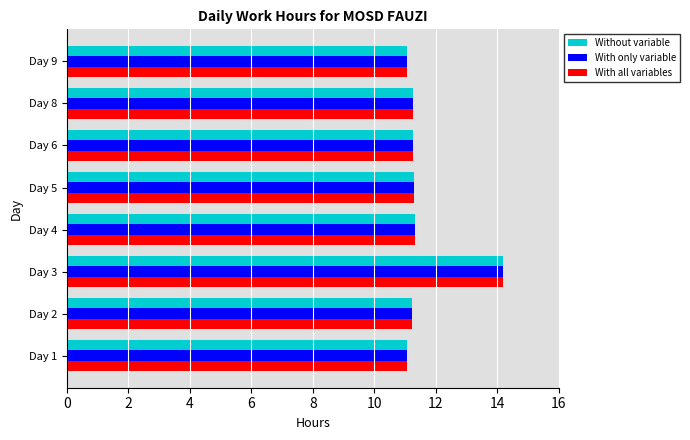

What is the difference between the With all variables values at Day 5 and Day 3?

2.9